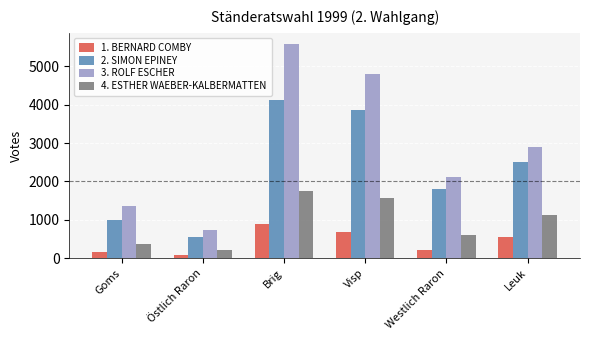

At which label is 4. ESTHER WAEBER-KALBERMATTEN closest to 980?

Leuk